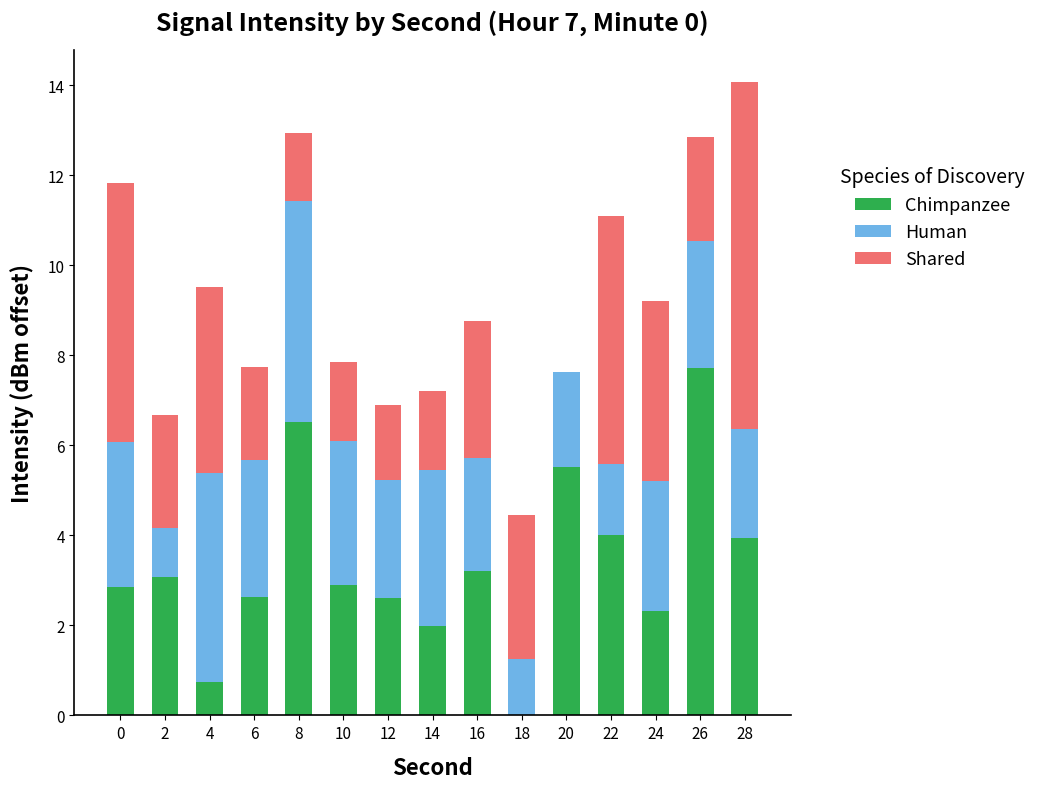

At which category is the sum across all series the highest?

28